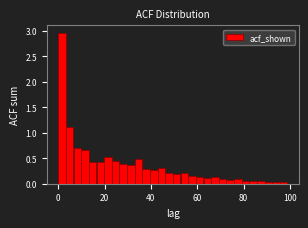

Read against the x-axis, roughly where is the centre of the tallest bar?

2